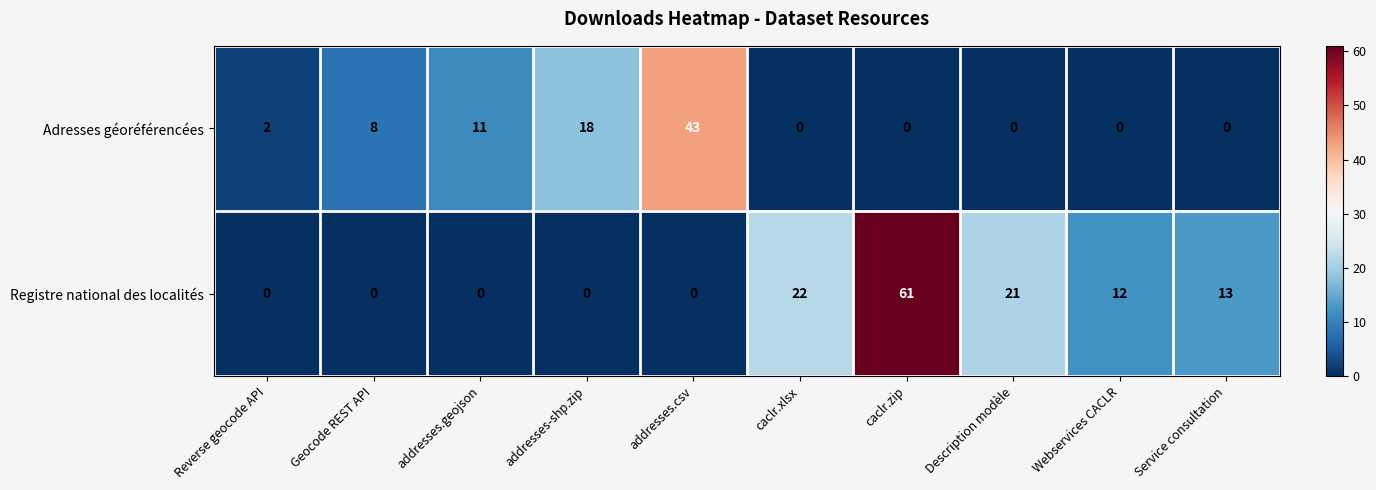

At which label does Adresses géoréférencées reach its peak?

addresses.csv